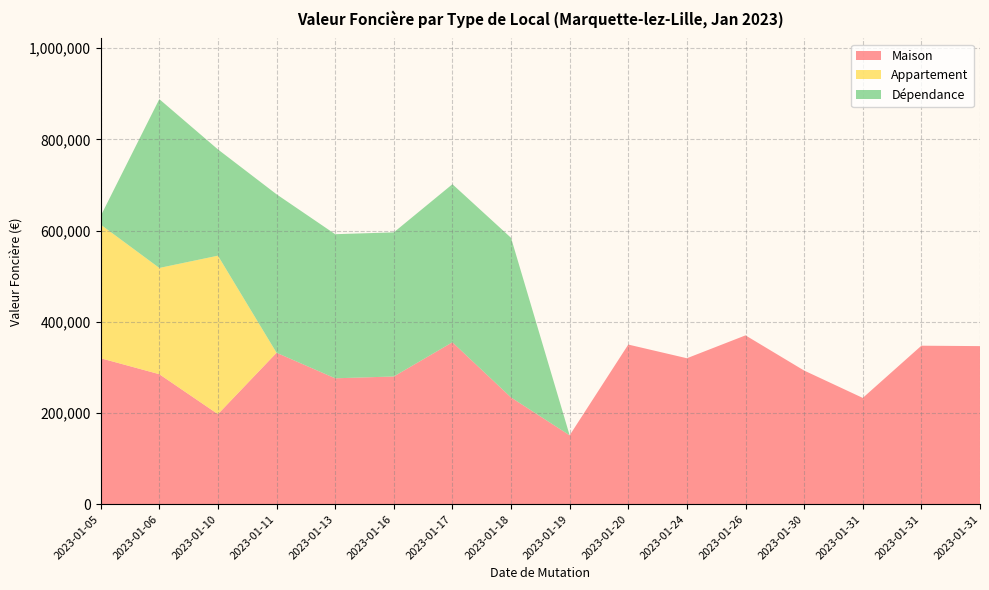

Reading left to right, list all the values displayed in this chart.

Maison: 320000	285000	197400	332000	276000	280000	355000	234000	151000	350000	320000	370150	292999	233000	347500	346600
Appartement: 292999	233000	347500	0	0	0	0	0	0	0	0	0	0	0	0	0
Dépendance: 19000	370150	233000	347500	316000	316000	346600	350000	0	0	0	0	0	0	0	0